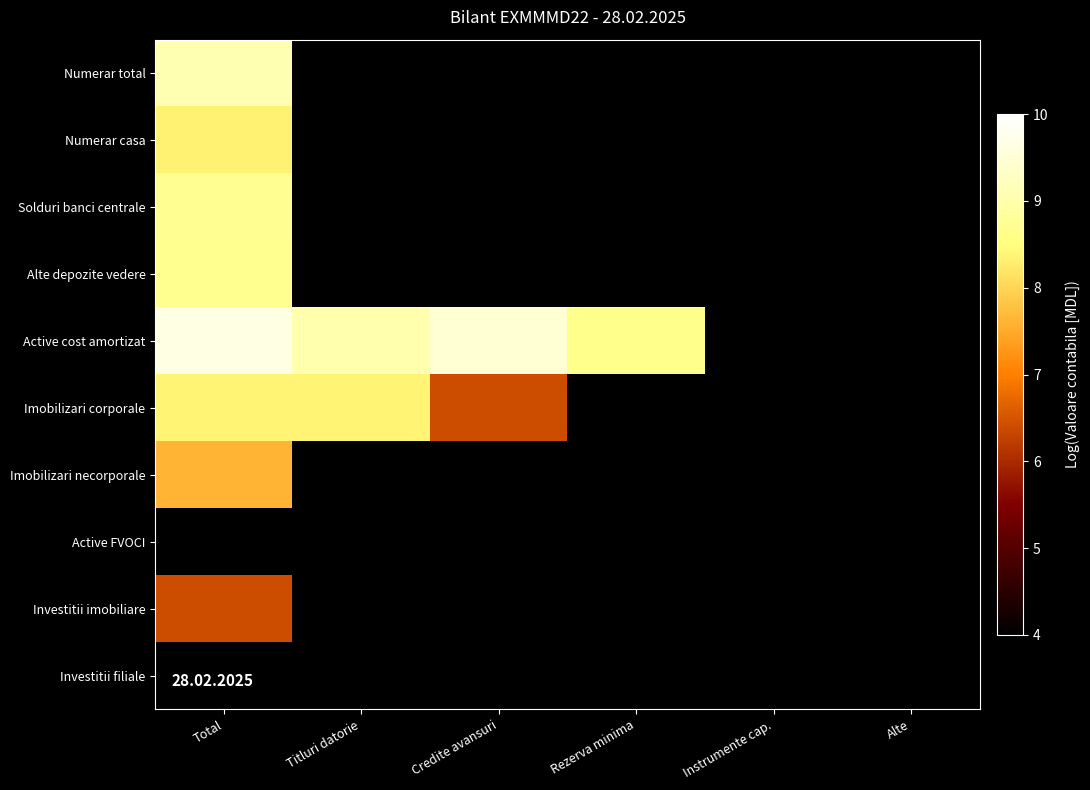

Count the number of categories in the chart.

6